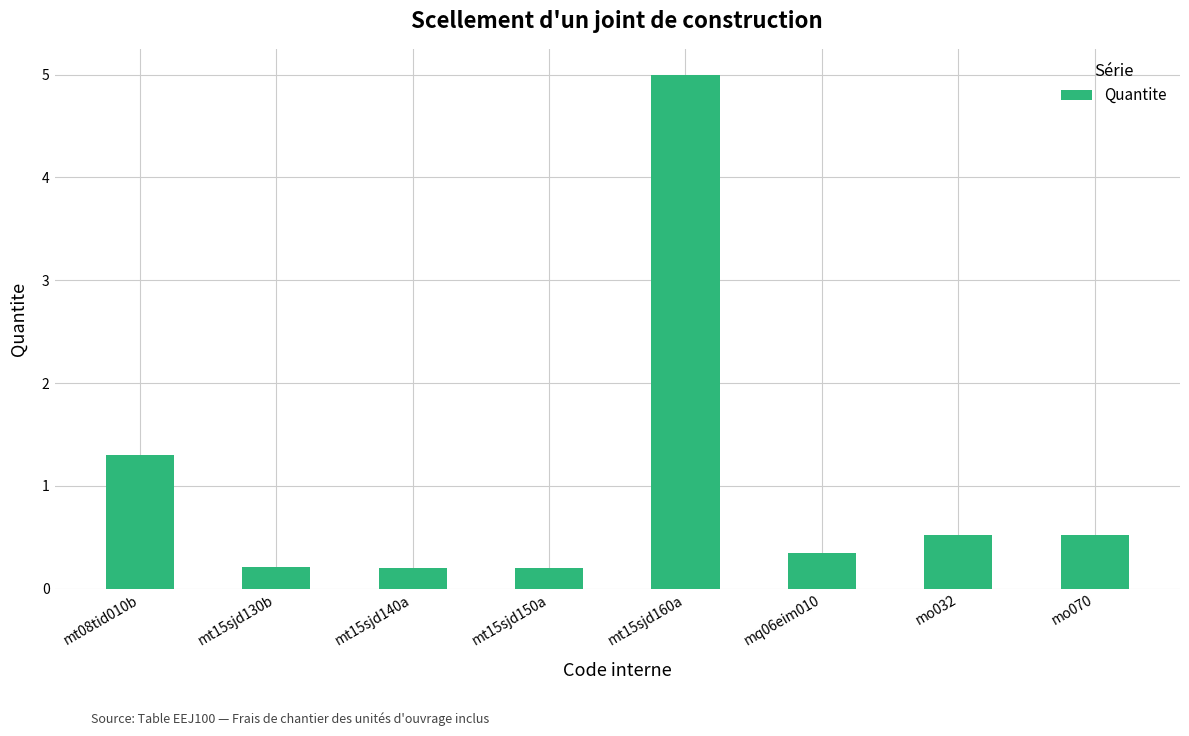

Reading right to left, extract all data points from this chart.

0.5	0.5	0.3	5.0	0.2	0.2	0.2	1.3